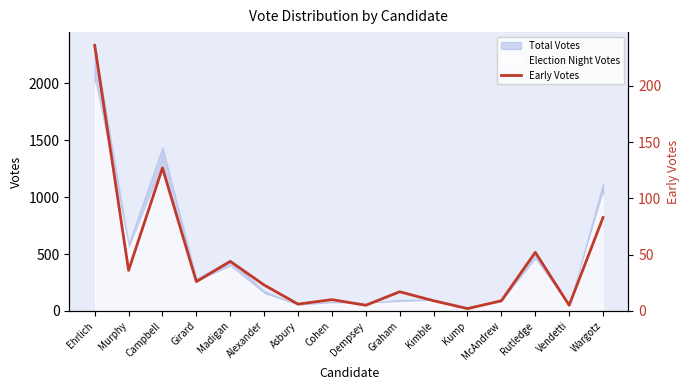

The chart shows a value of 26 at Girard. True or false?

True